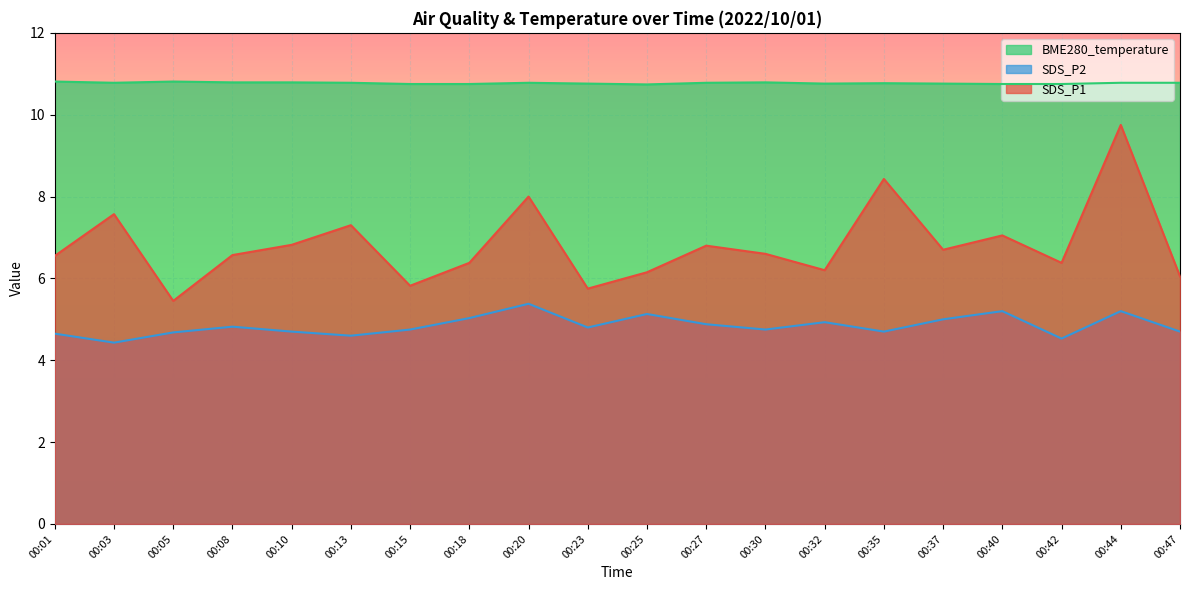

Rank the categories by SDS_P1 value from highest to lowest.

00:44, 00:35, 00:20, 00:03, 00:13, 00:40, 00:10, 00:27, 00:37, 00:30, 00:08, 00:01, 00:18, 00:42, 00:32, 00:25, 00:47, 00:15, 00:23, 00:05